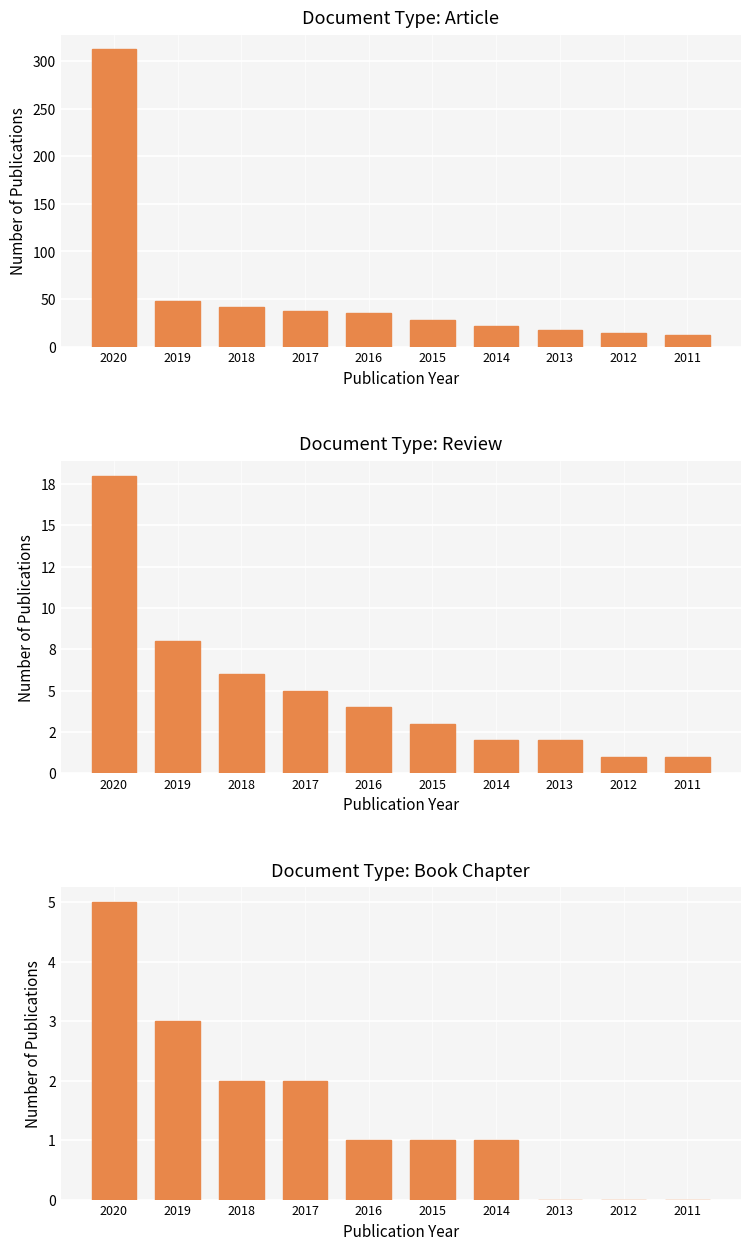

Reading left to right, extract all data points from this chart.

Article: 312	48	42	38	35	28	22	18	15	12
Review: 18	8	6	5	4	3	2	2	1	1
Book Chapter: 5	3	2	2	1	1	1	0	0	0